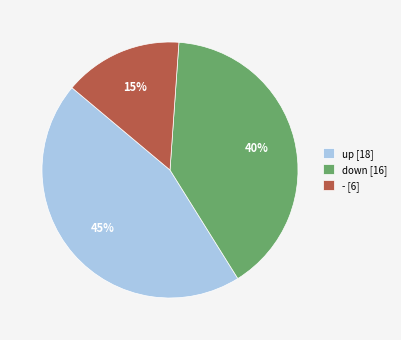

Is up [18] the majority of the pie?

No